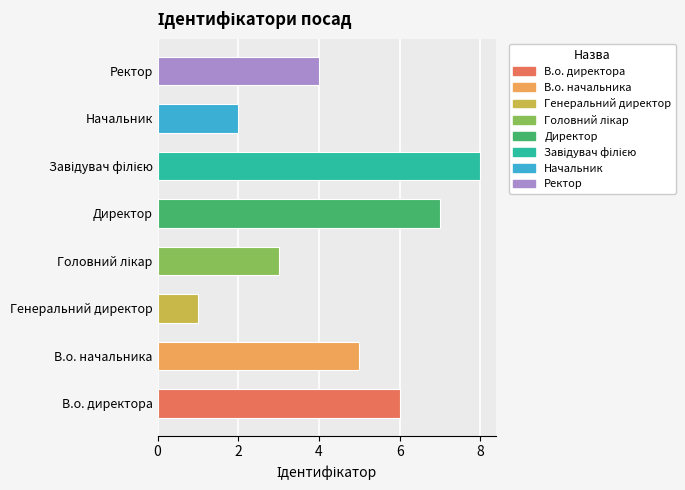

How many categories are shown in the chart?

8